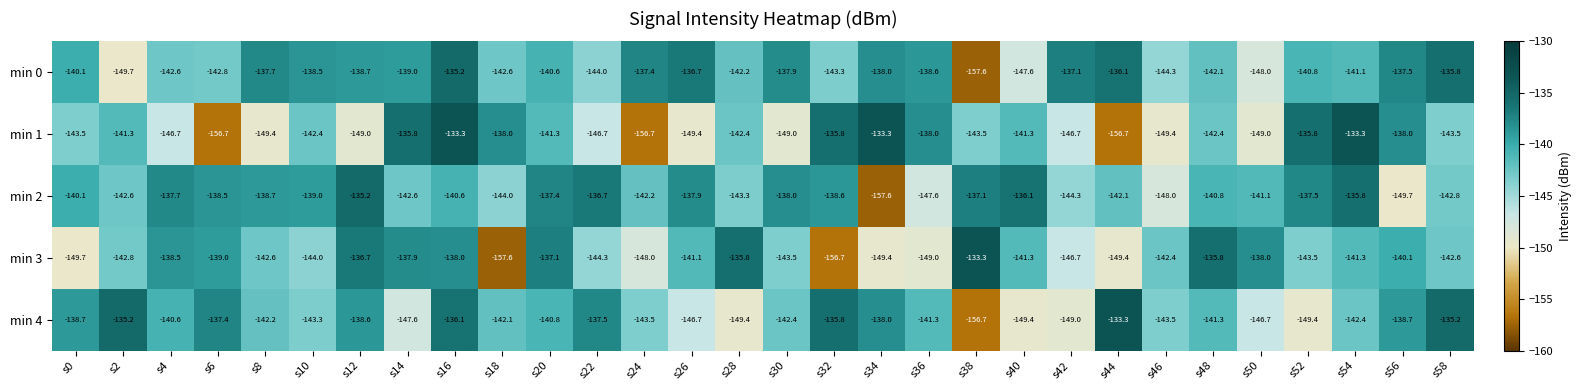

Is it true that min 4 equals -149.4 at s52?

True